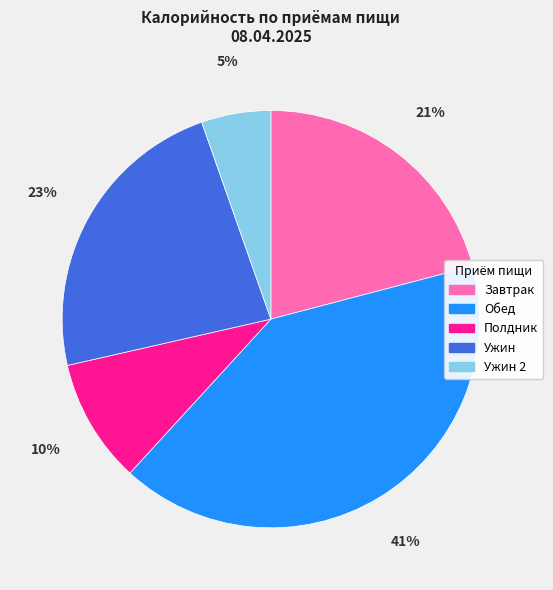

How many slices are in this pie chart?

5